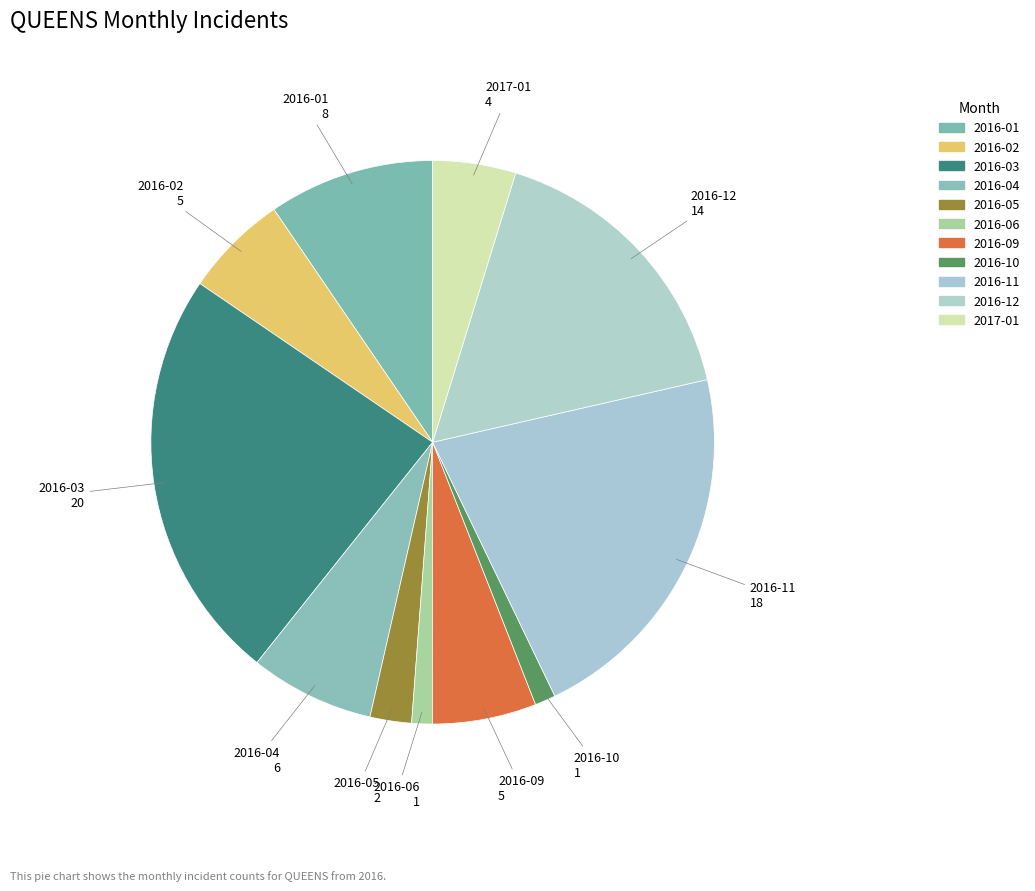

How many segments does this pie chart have?

11